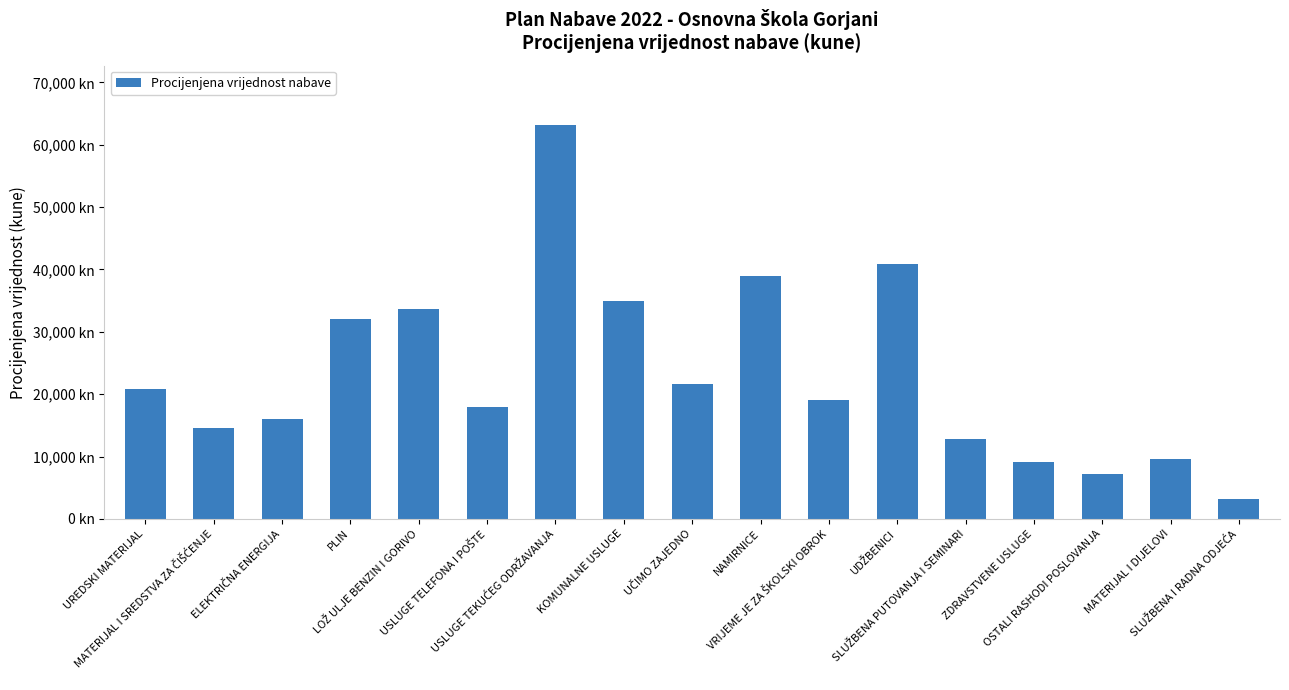

Does the chart contain stacked bars?

No